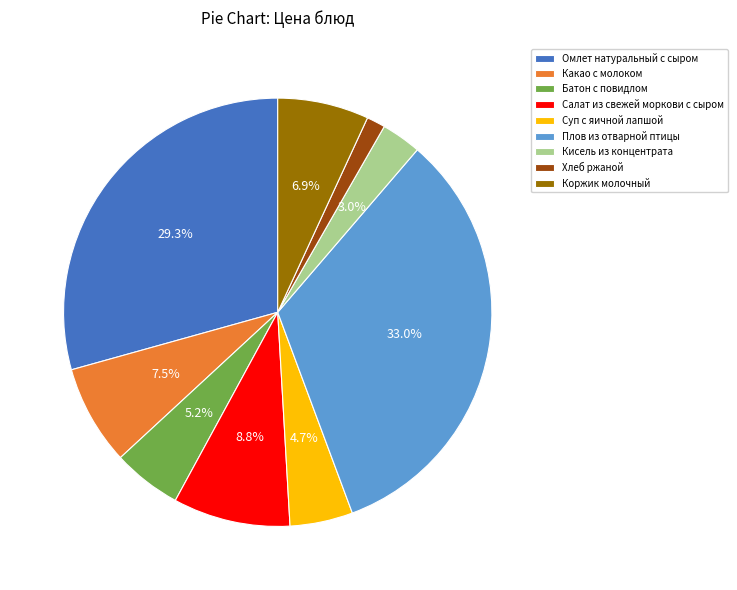

To the nearest percent, what portion does Плов из отварной птицы represent?

33%